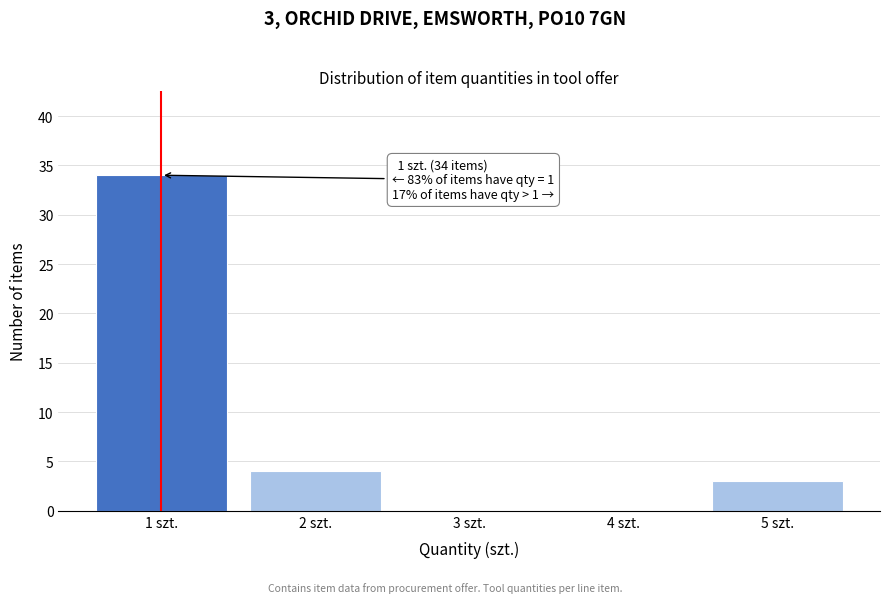

Which range on the x-axis has the tallest bar?

0.5 to 1.5